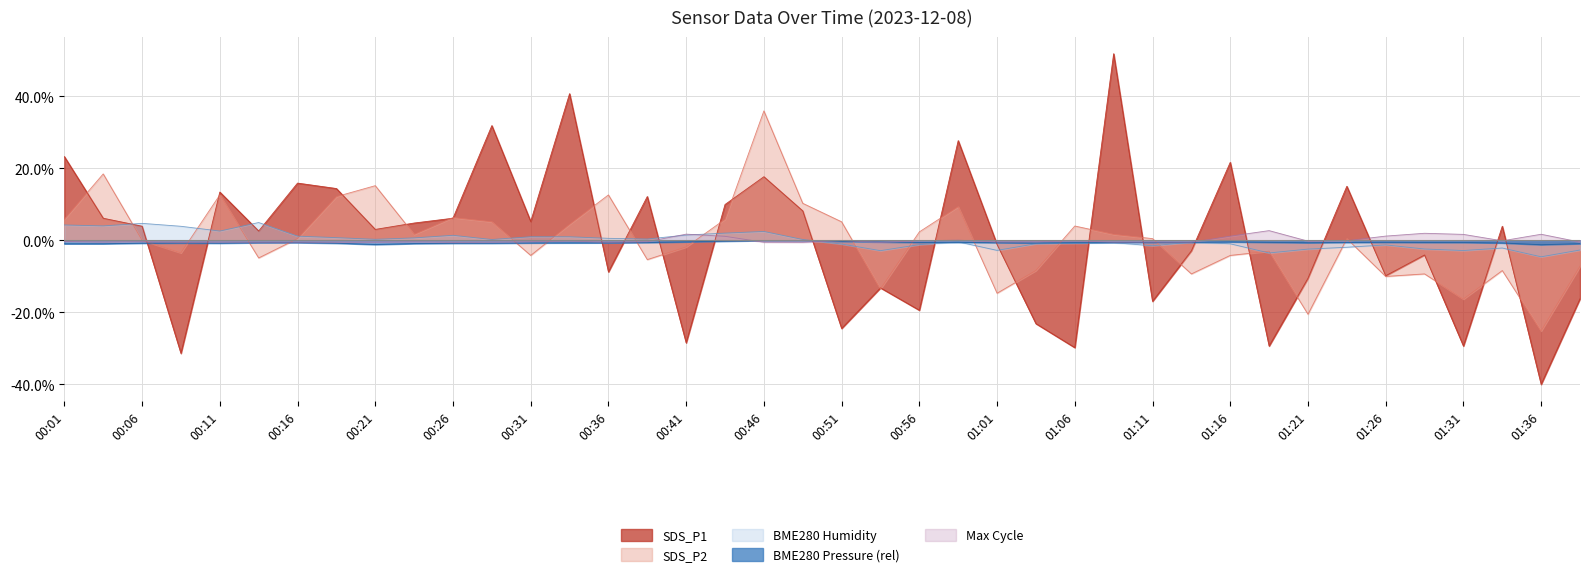

Which series has the largest total across all categories?

BME280_humidity